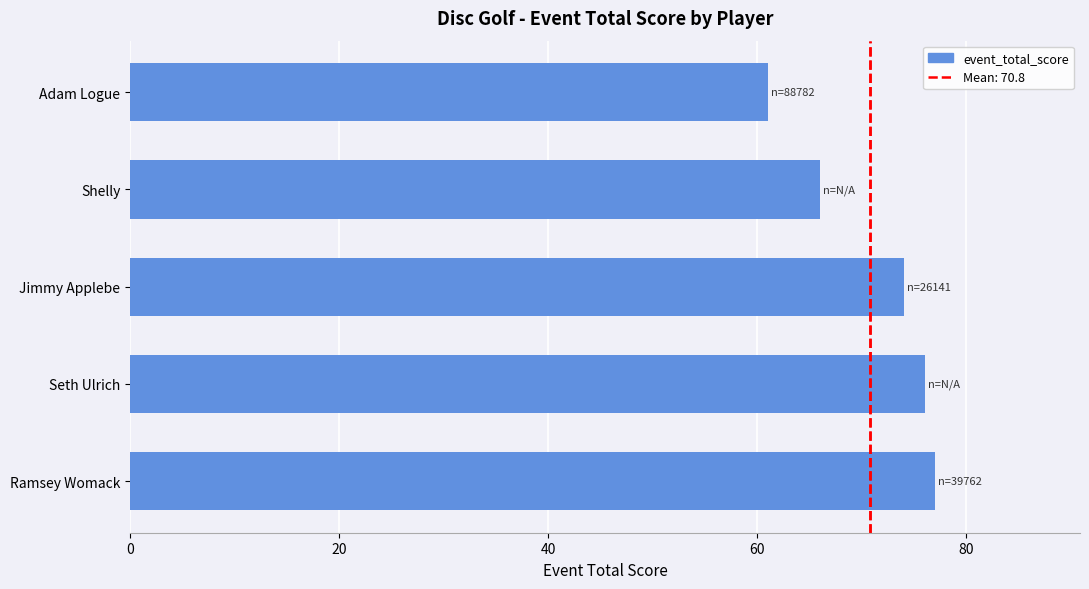

What is the greatest value displayed?

77